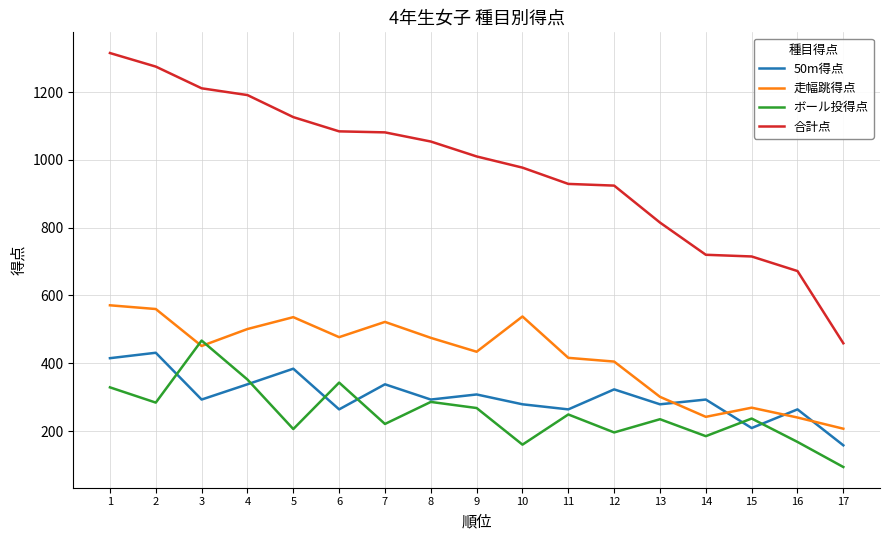

True or false: 合計点 has more than 2 interior local peaks.

False